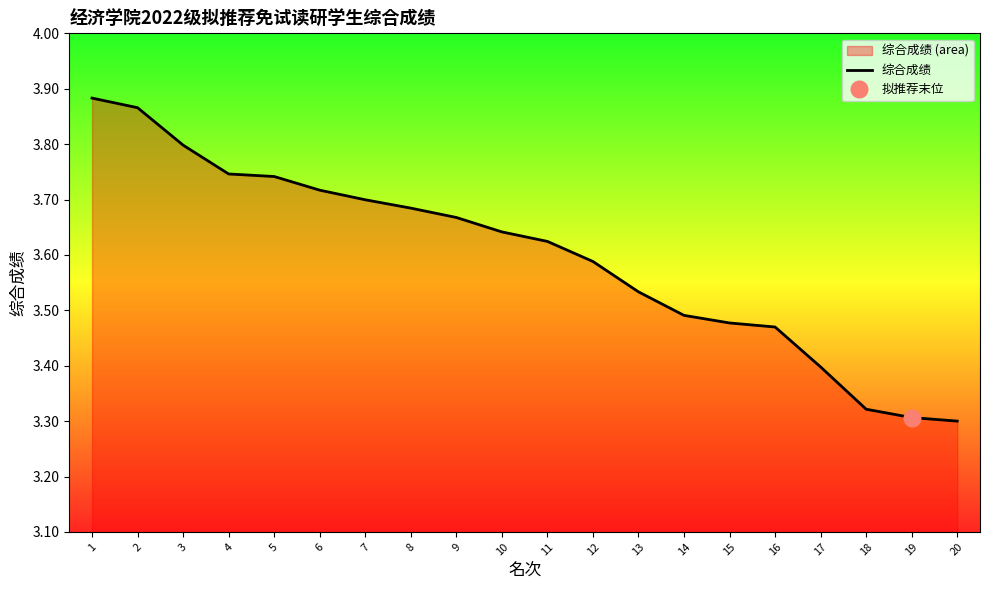

Count the values in the range 3 to 4.

20